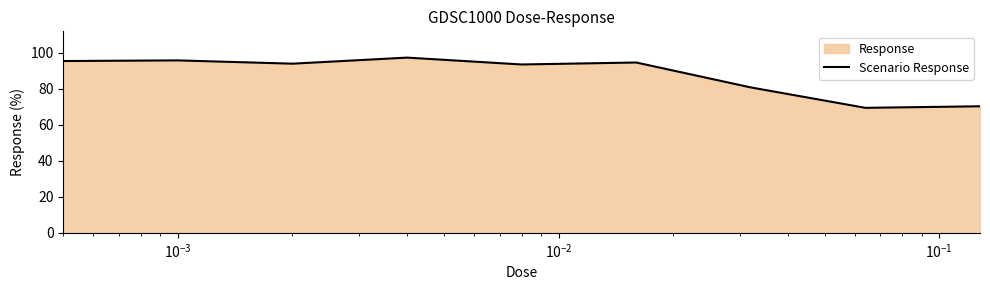

What is the value of the 6th point from the left?

94.5